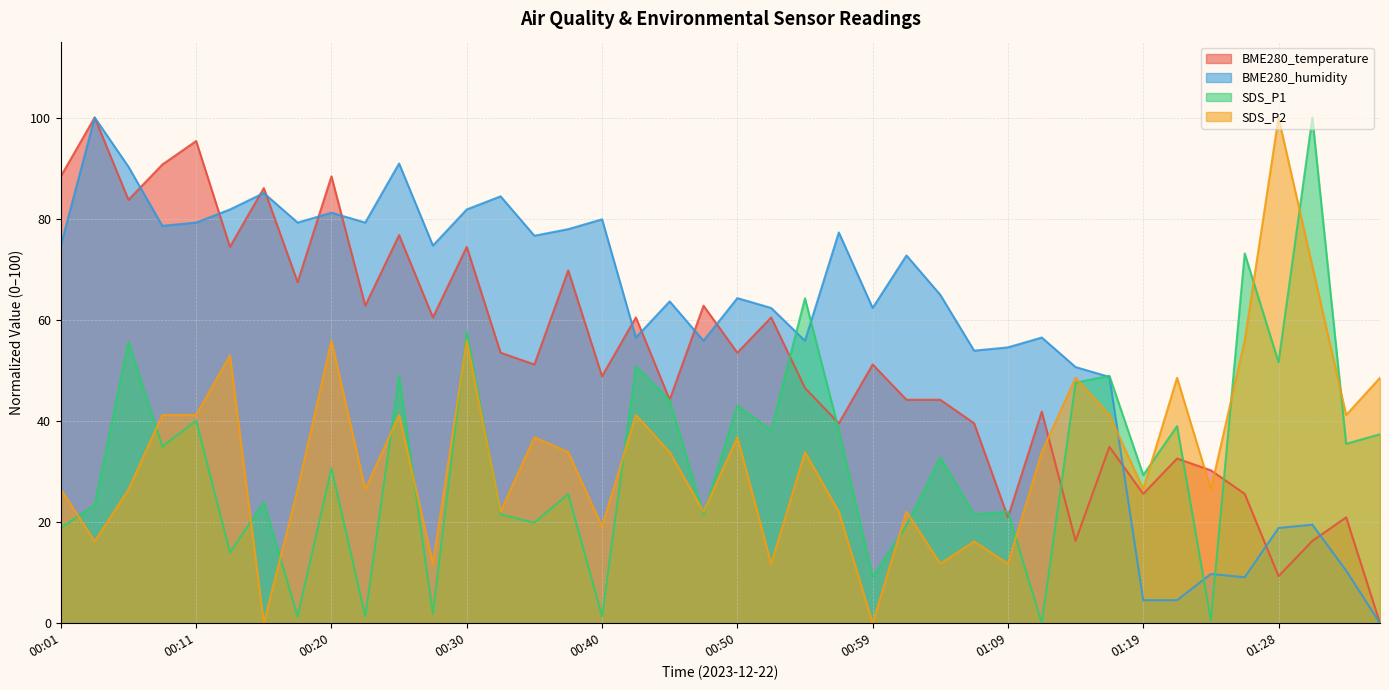

At which category does SDS_P2 reach its first local valley?

00:03